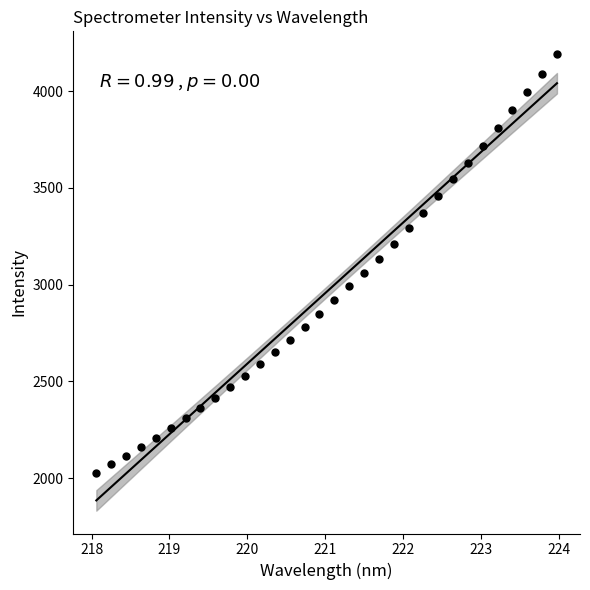

What is the range of Y values (max minus min)?

2162.6